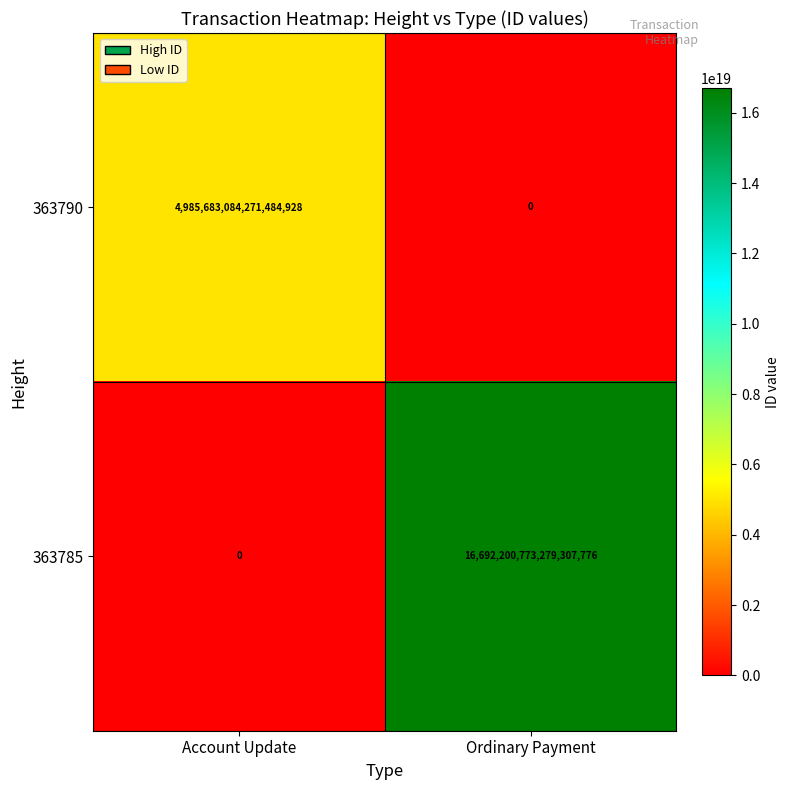

At which label does 363785 reach its minimum?

Account Update